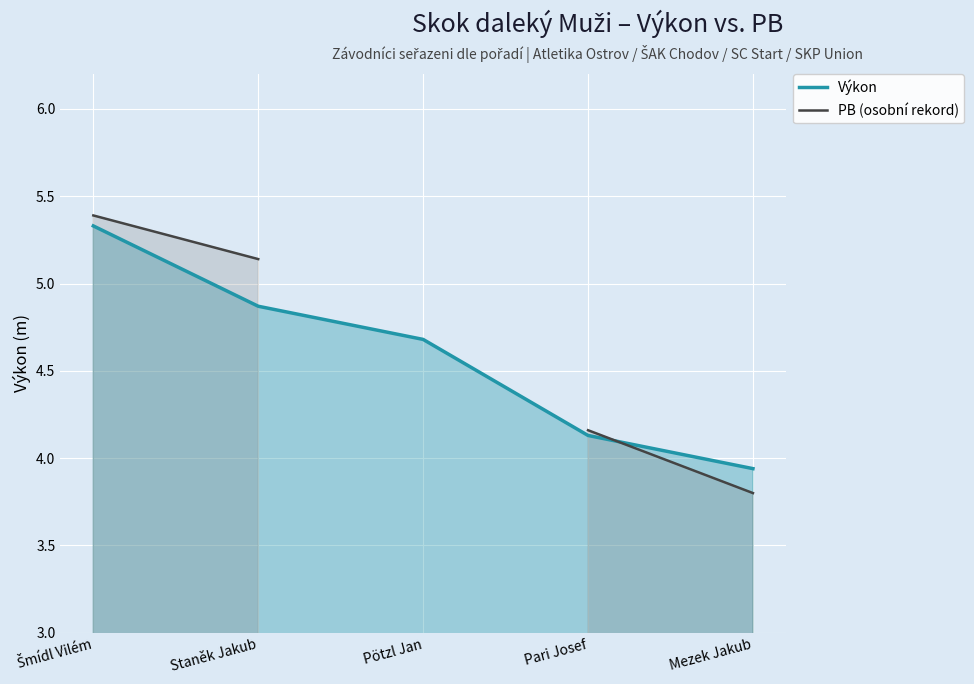

Count the number of data series in this chart.

2